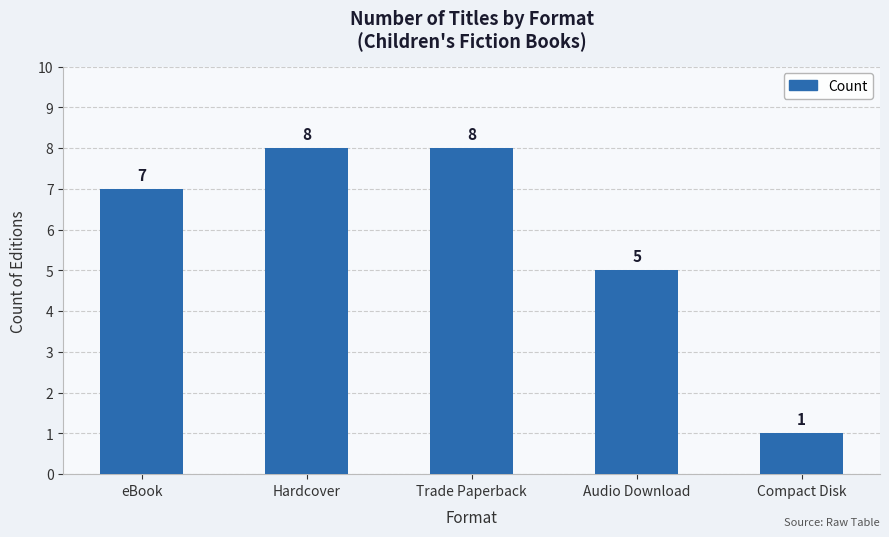

What is the label of the 2nd bar from the left?

Hardcover